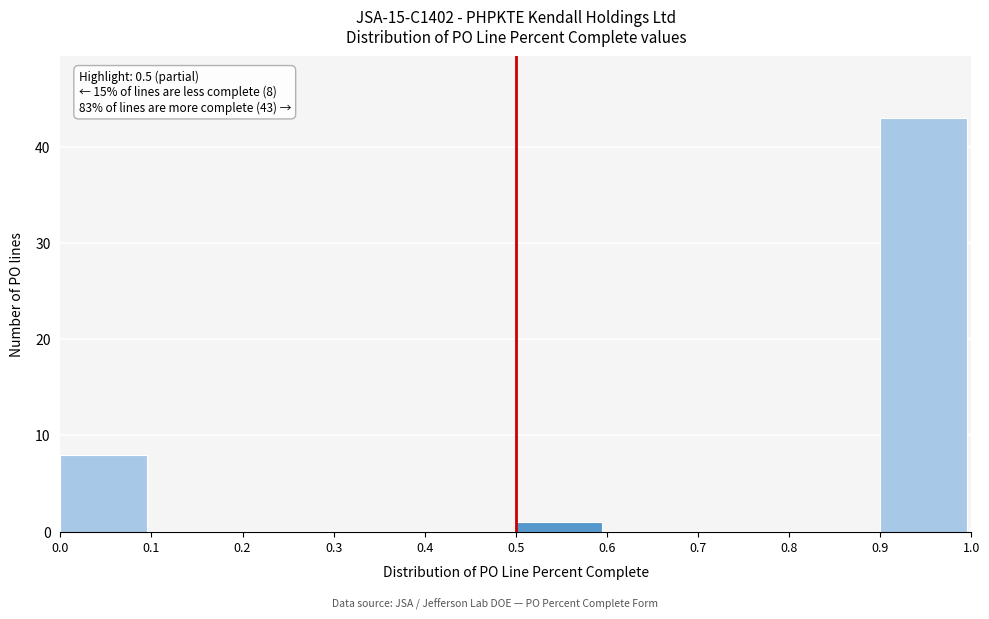

Which range on the x-axis has the tallest bar?

0.9 to 1.0